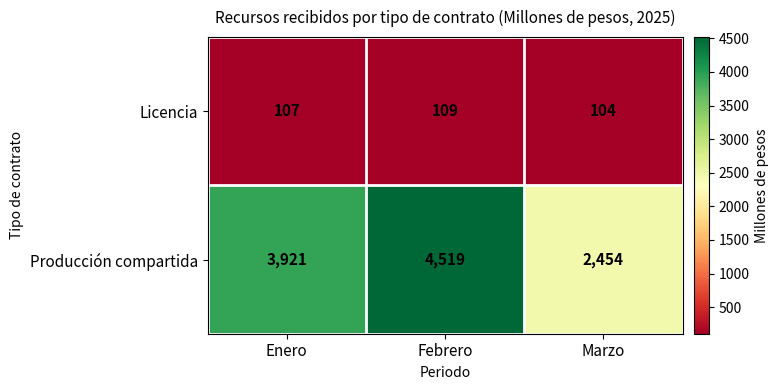

At which category is the sum across all series the highest?

Febrero